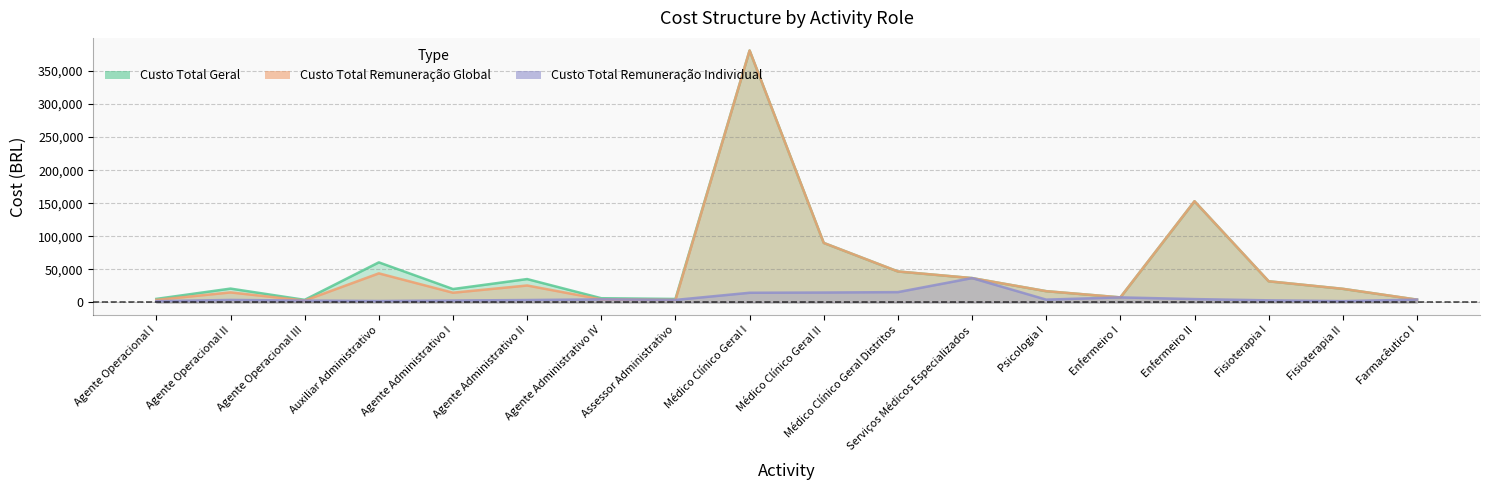

Where is the first local maximum for Custo Total Remuneração Individual?

Agente Operacional II